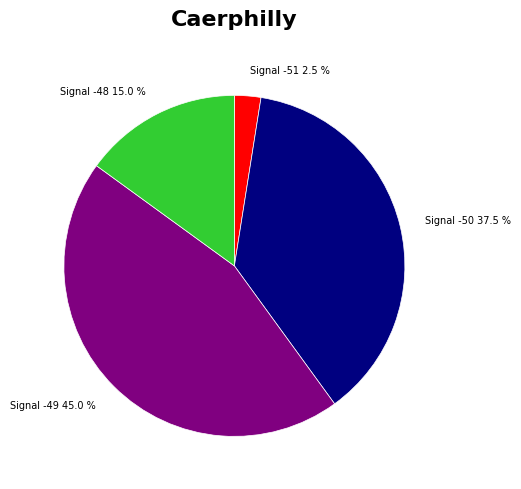

What is the total percentage of Signal -51 and Signal -50?

40.0%